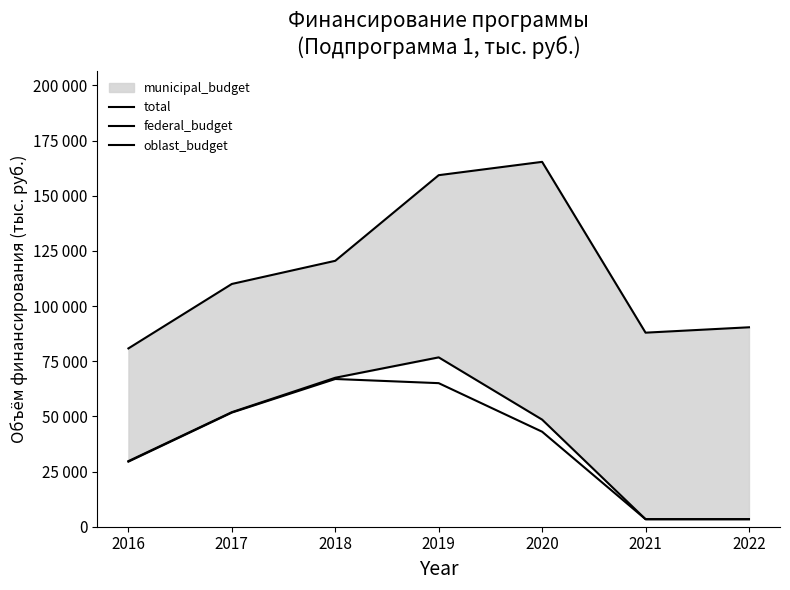

Which series changed the most between 2019 and 2021?

federal_budget